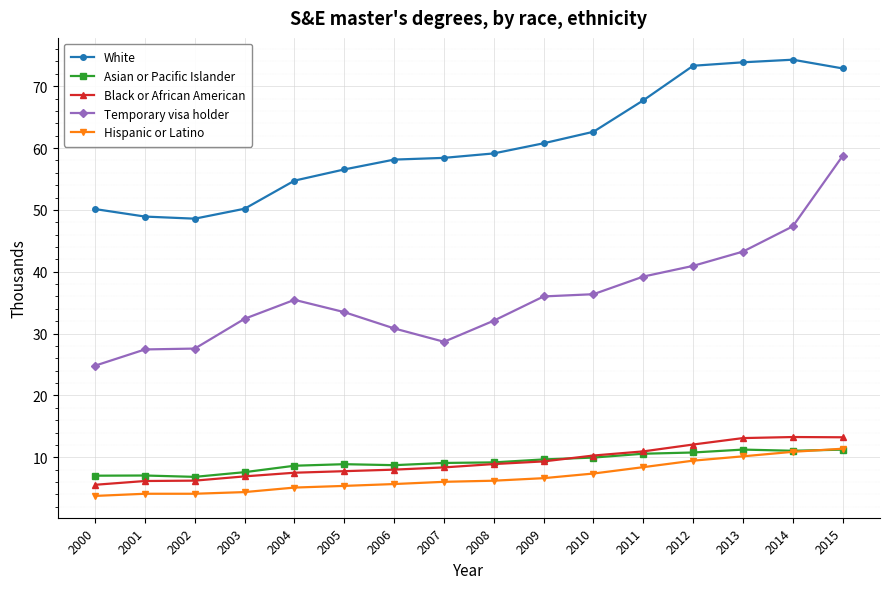

At which label does Temporary visa holder reach its minimum?

2000